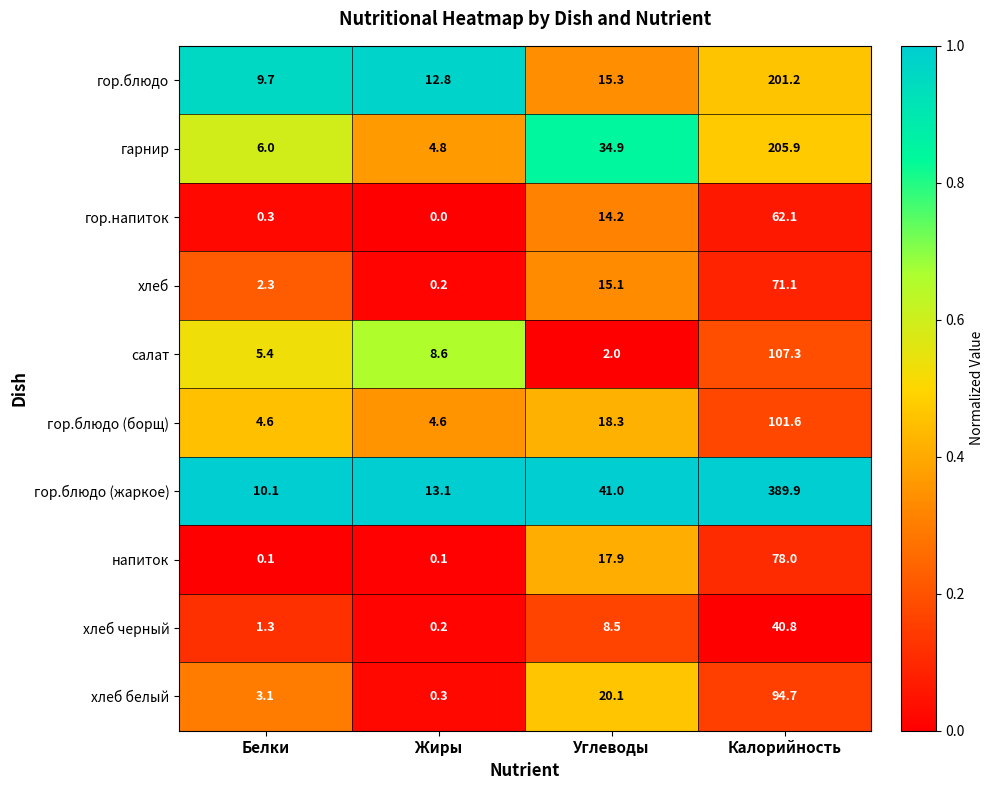

How many data points in хлеб белый are above 20?

2